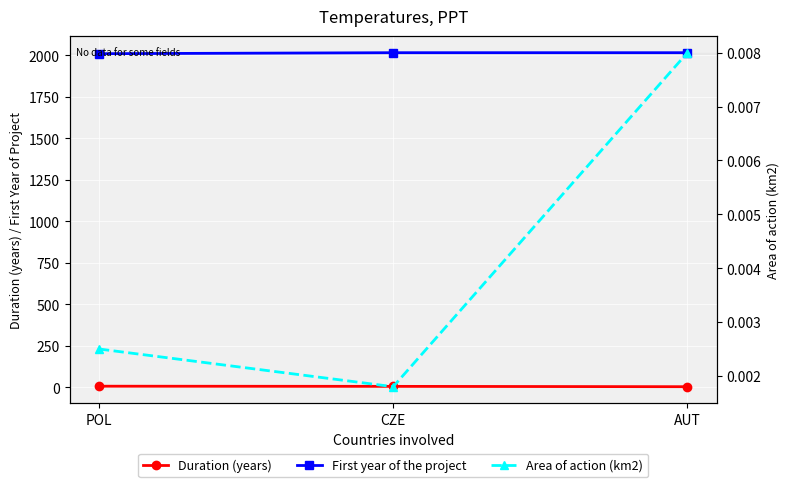

Reading left to right, list all the values displayed in this chart.

Duration (years): POL=6.0	CZE=5.0	AUT=3.0
First year of the project: POL=2010.0	CZE=2016.0	AUT=2016.0
Area of action (km2): POL=0.0	CZE=0.0	AUT=0.0